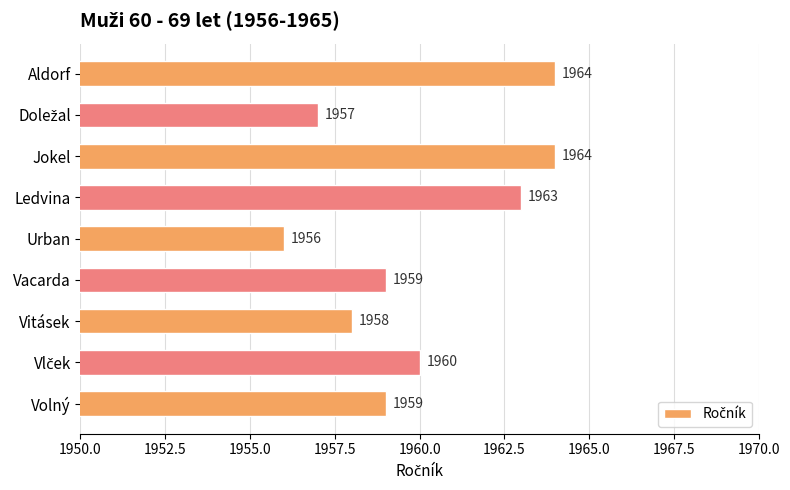

What is the smallest value displayed?

1956